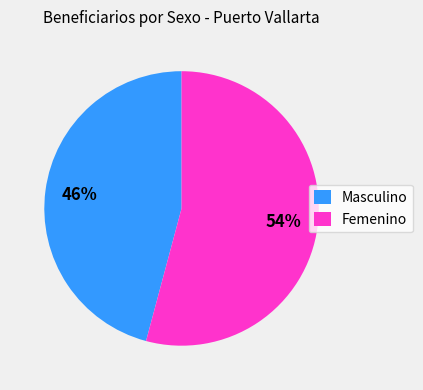

How many slices are in this pie chart?

2